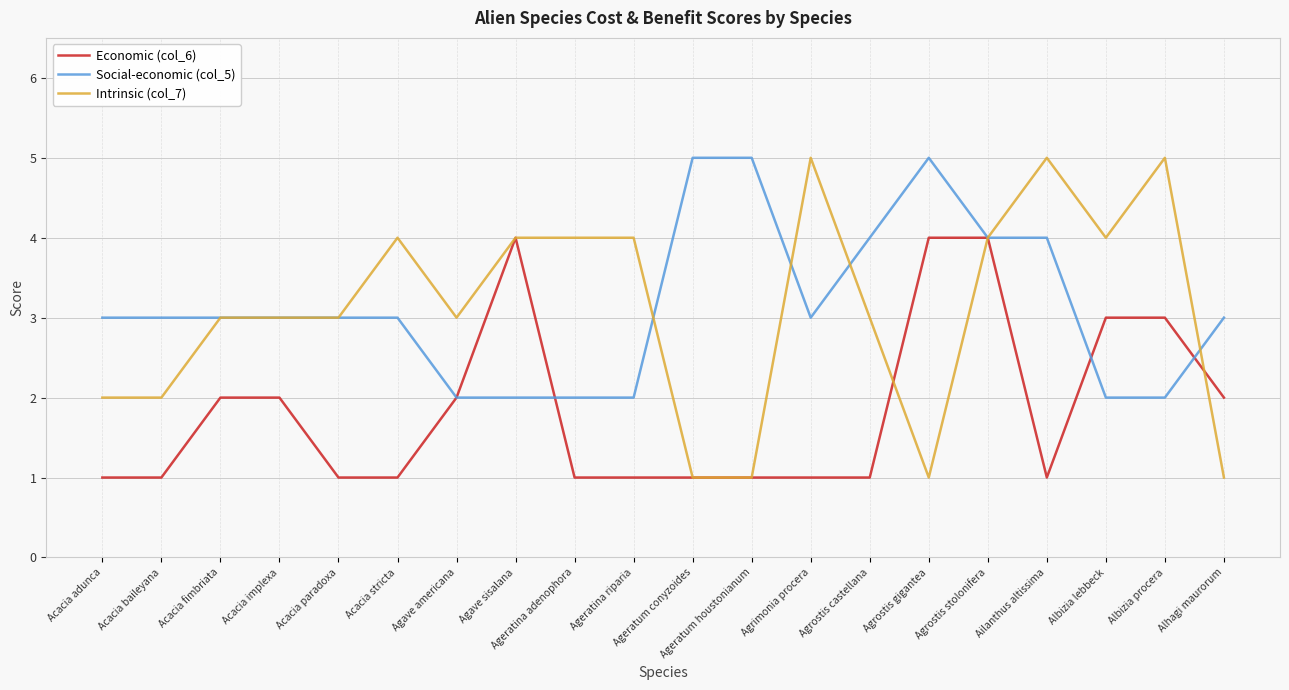

Between Ageratum houstonianum and Agrostis gigantea, which series saw the biggest shift?

Economic (col_6)